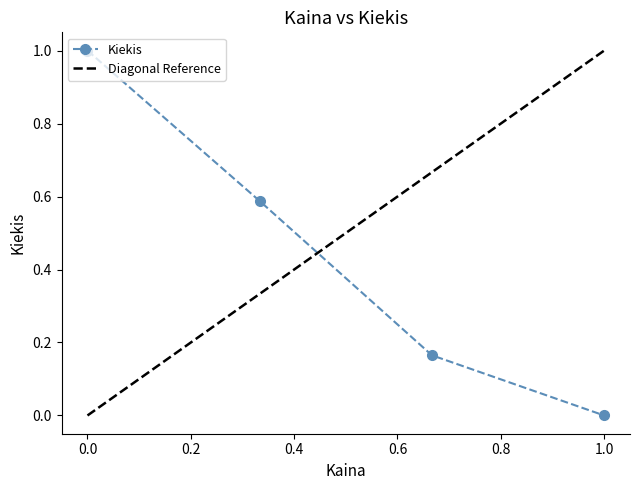

Is it true that Kiekis equals 0.0 at 1.0?

True